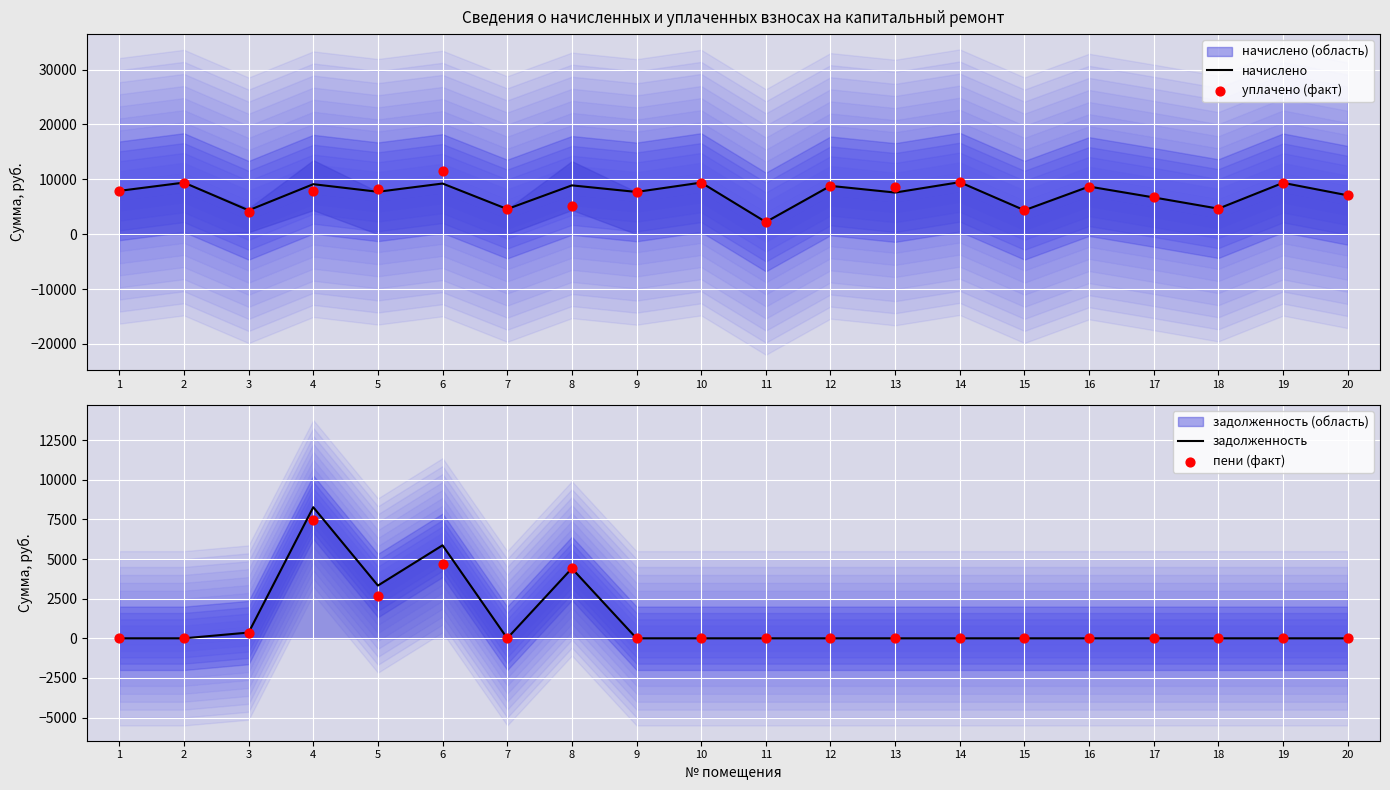

At how many categories does at least one series exceed 7877?

12